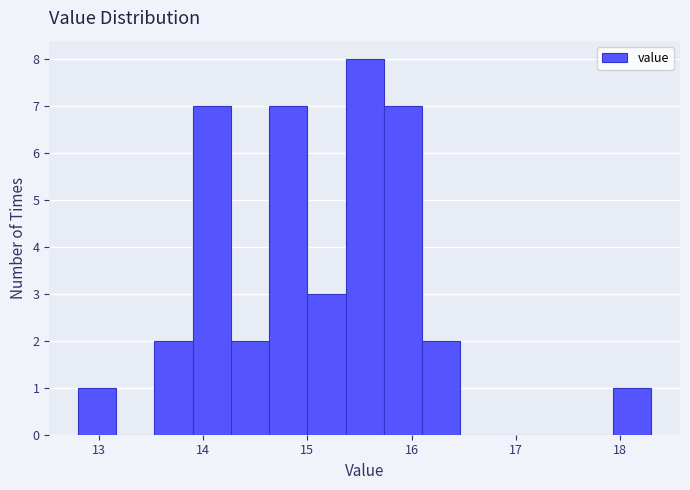

Around what value on the x-axis is the tallest bar? Give the approximate position of its centre, as read against the axis.

15.6